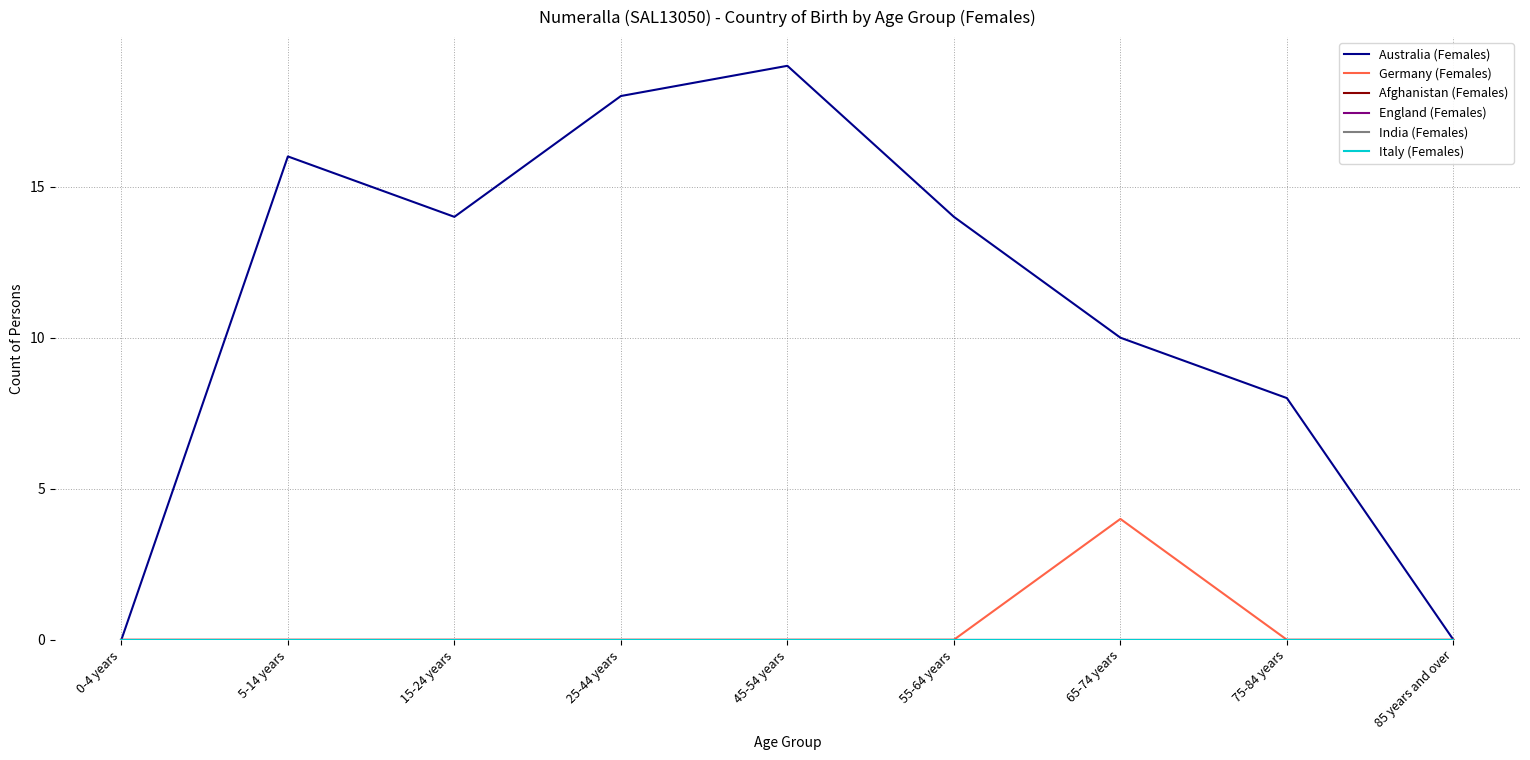

At which category does Australia (Females) reach its first local valley?

15-24 years